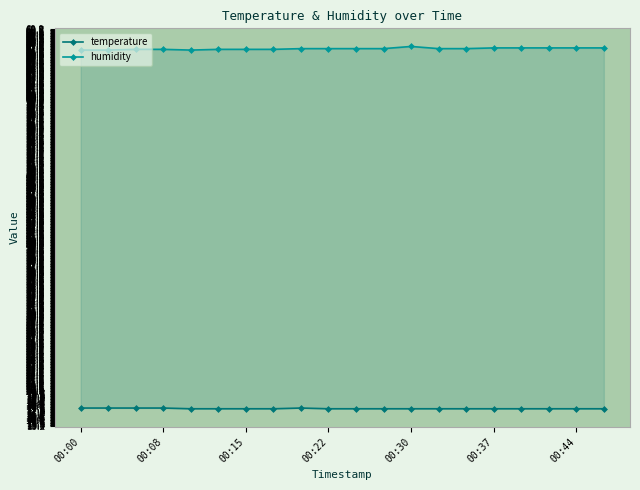

True or false: temperature has a value of 17.6 at 19.

True